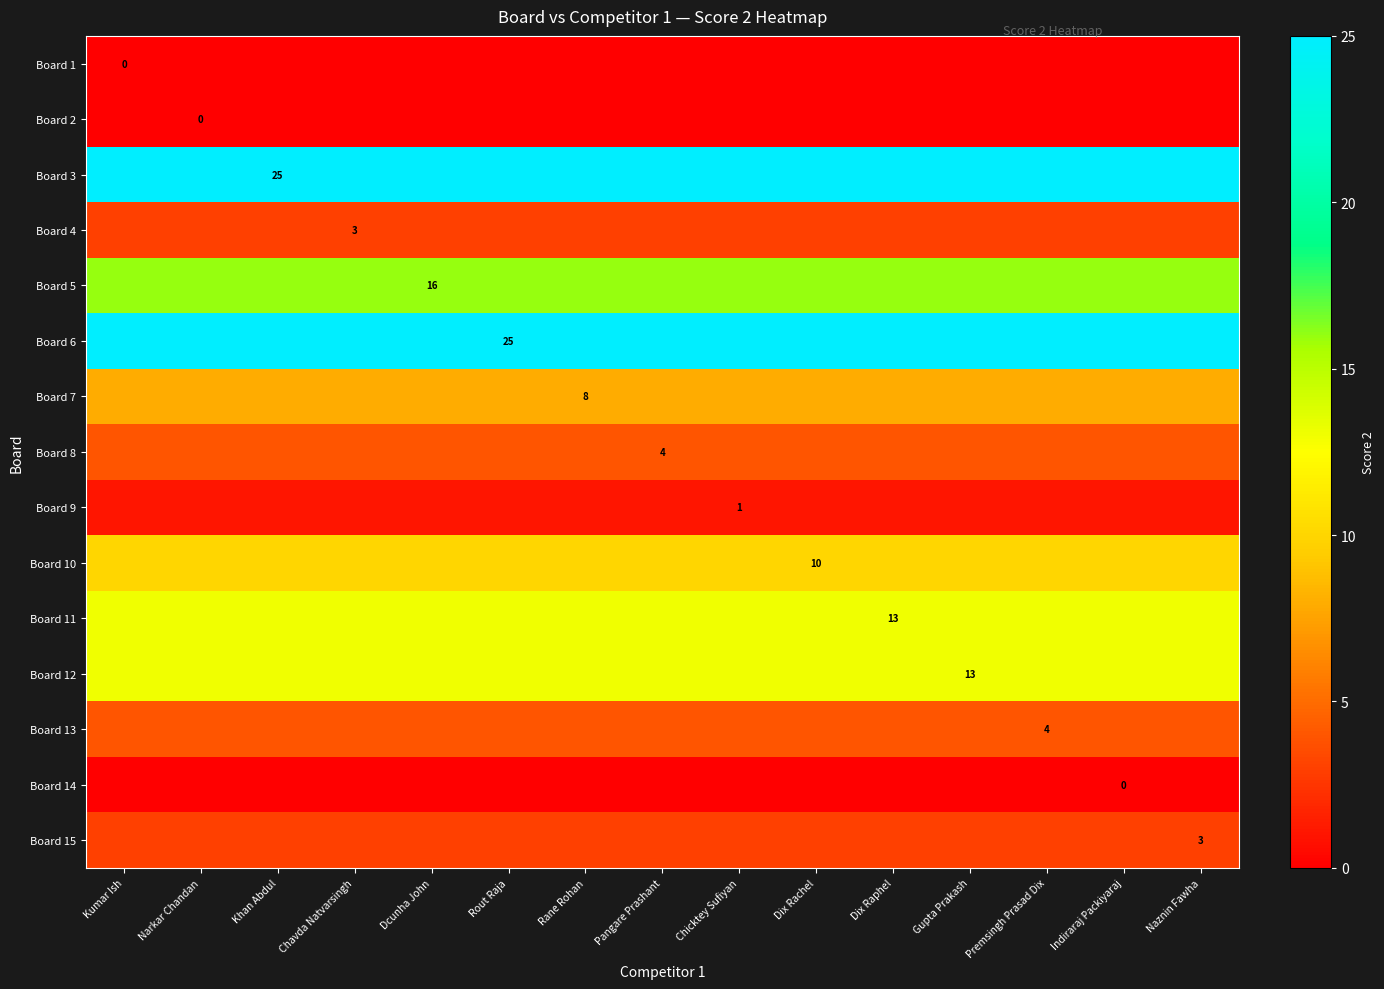

The value of Board 15 at Naznin Fawha is 1. True or false?

False